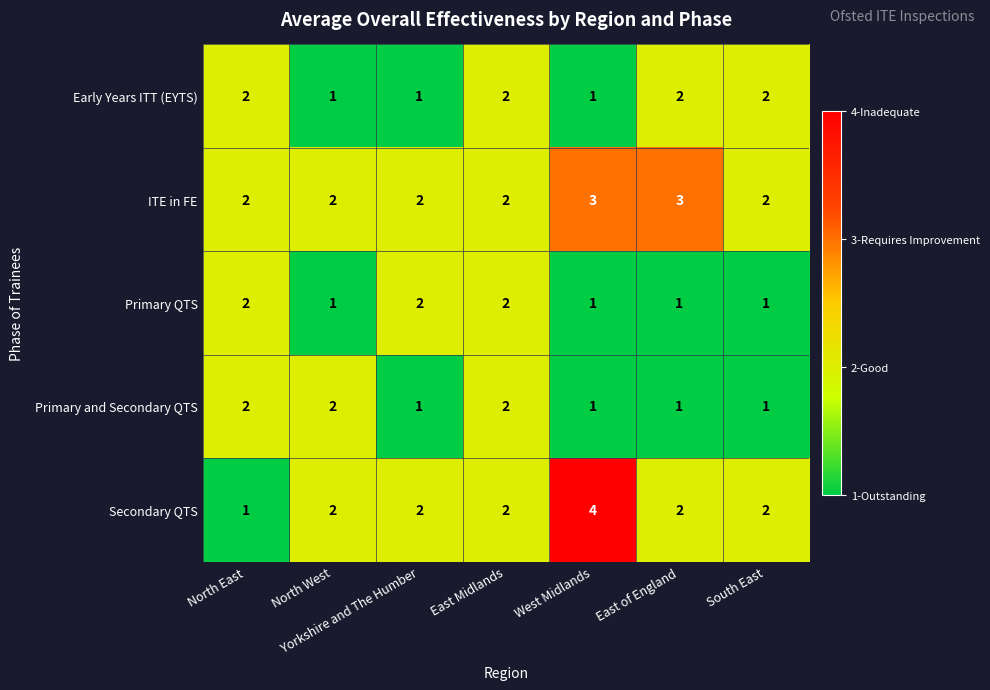

What is the sum of the ITE in FE values at Yorkshire and The Humber and South East?

4